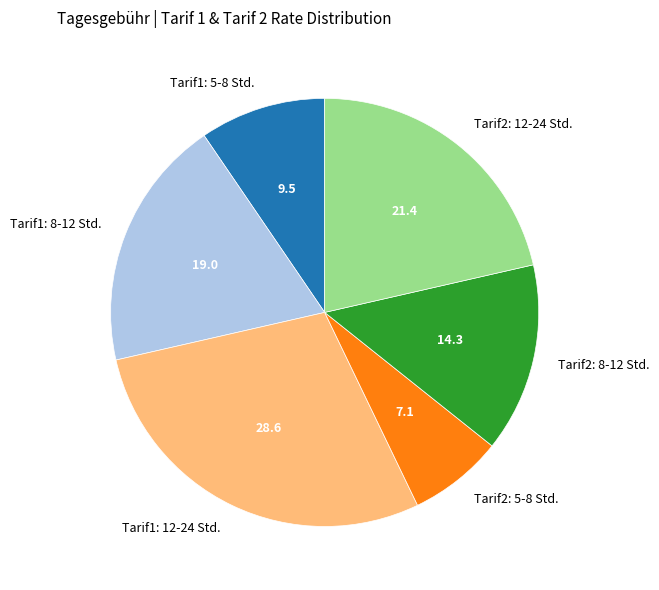

Does Tarif2: 12-24 Std. represent more than half of the total?

No